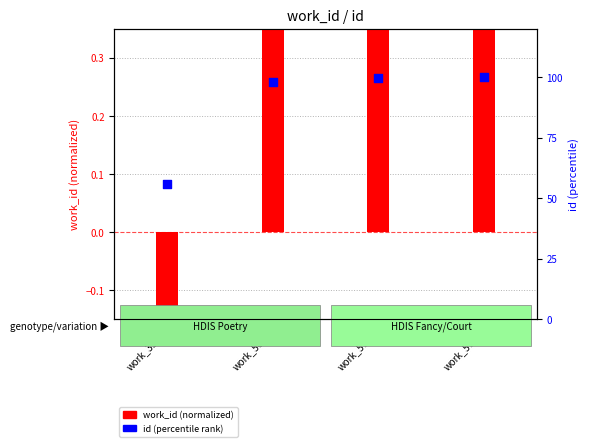

At how many categories does at least one series exceed 76?

3